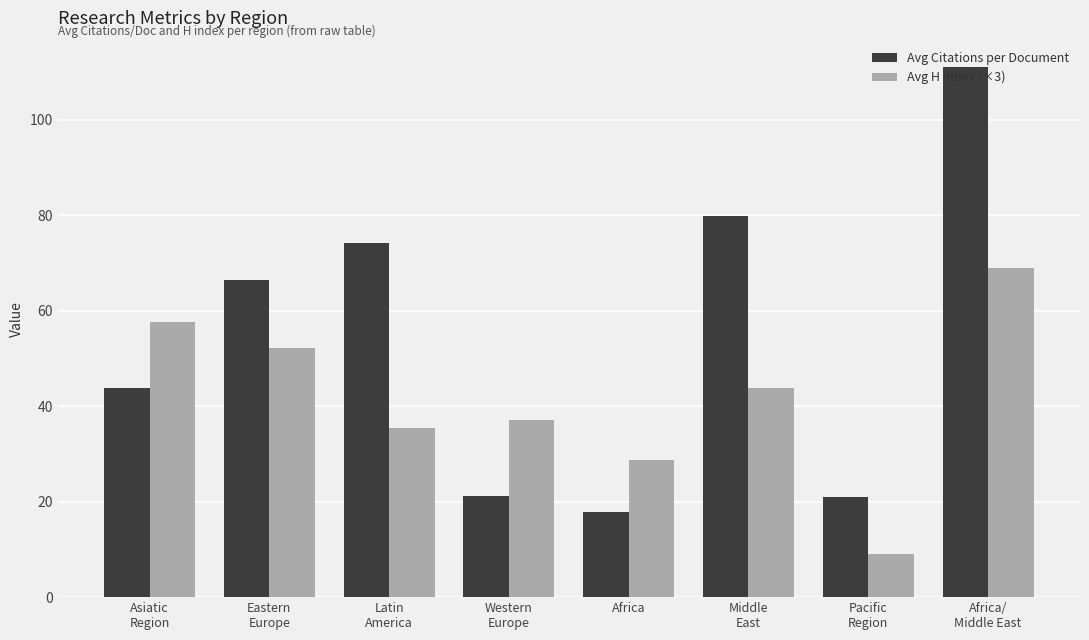

Does the chart contain stacked bars?

No